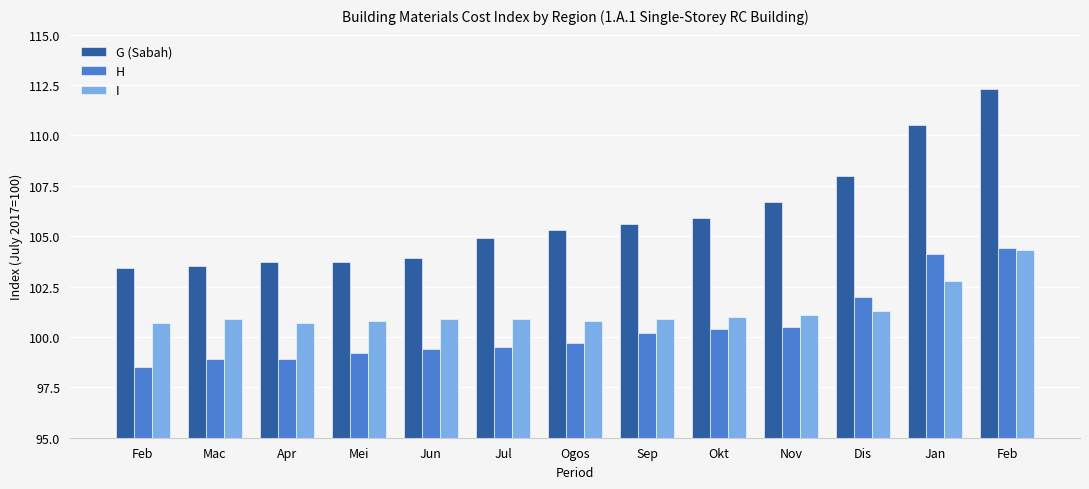

What is the label of the 2nd bar from the left?

Mac